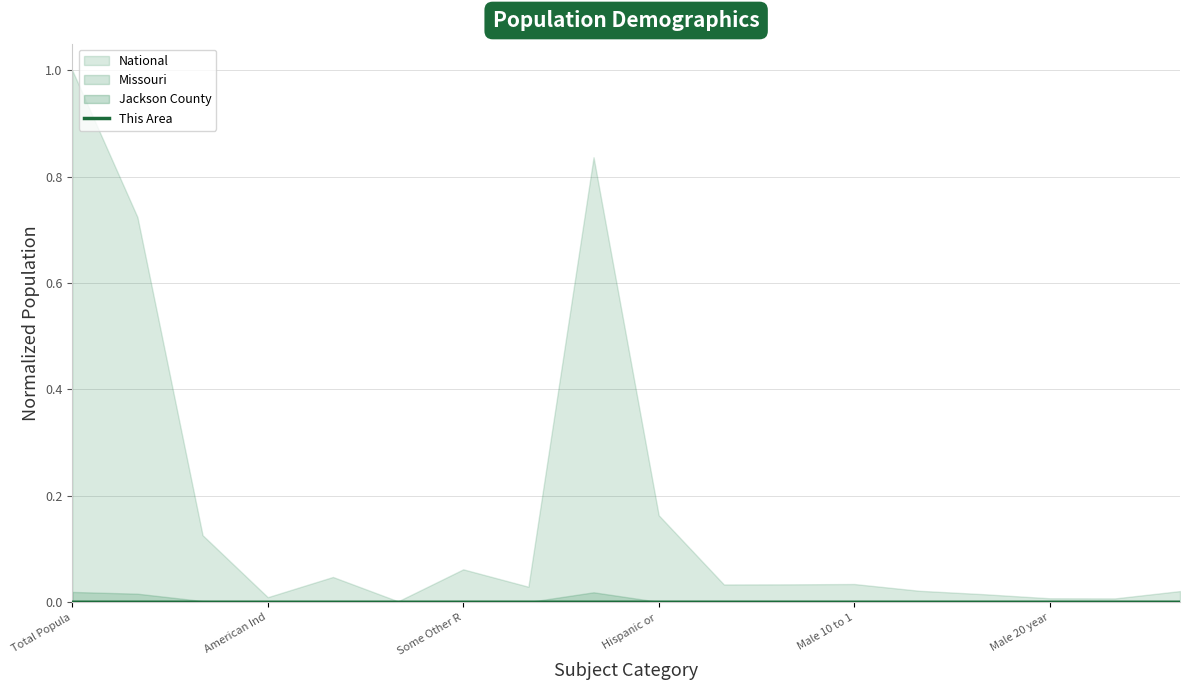

Which has a higher value, Male 20 year or 7?

7